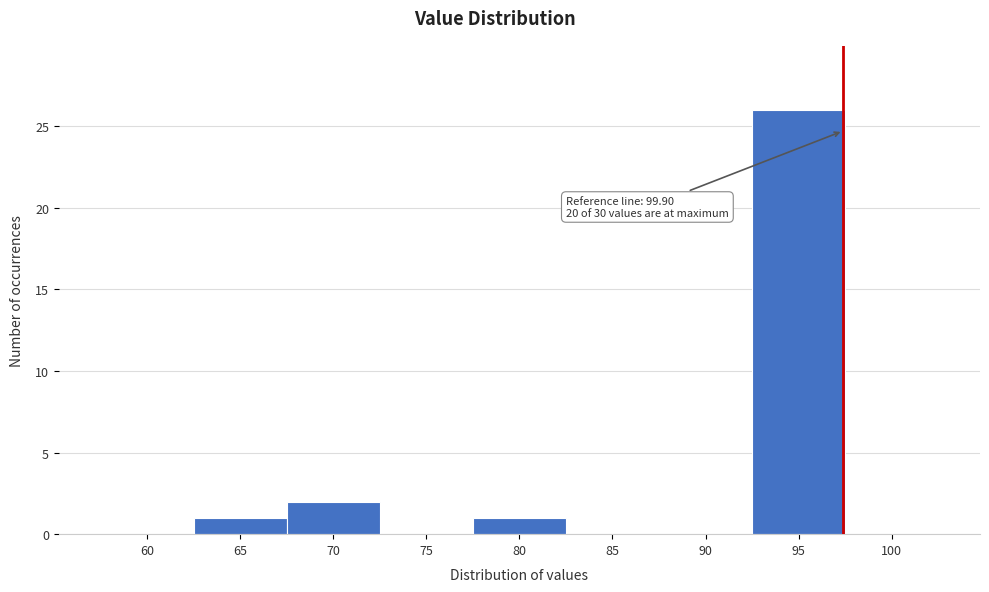

Reading left to right, transcribe all the data shown in this chart.

60=0	65=1	70=2	75=0	80=1	85=0	90=0	95=26	100=0